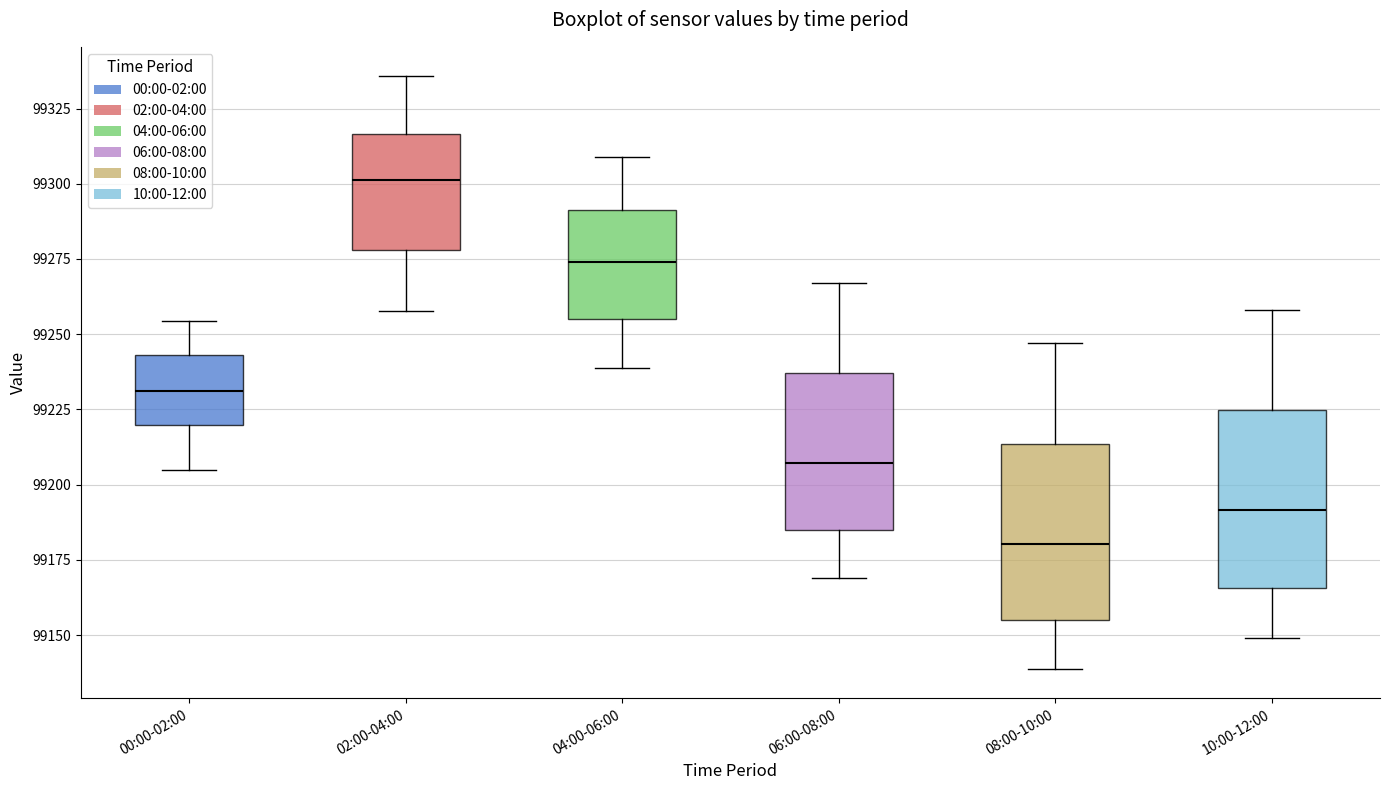

Reading left to right, read every box against the y-axis: the position of its median line, the range the box covers, and the ends of its whiskers. The values are not printed on the chart, so give them approximately, as read against the axis.

00:00-02:00: median 99230, box 99220 to 99245, whiskers 99205 to 99255
02:00-04:00: median 99300, box 99280 to 99315, whiskers 99260 to 99335
04:00-06:00: median 99275, box 99255 to 99290, whiskers 99240 to 99310
06:00-08:00: median 99205, box 99185 to 99235, whiskers 99170 to 99265
08:00-10:00: median 99180, box 99155 to 99215, whiskers 99140 to 99245
10:00-12:00: median 99190, box 99165 to 99225, whiskers 99150 to 99260